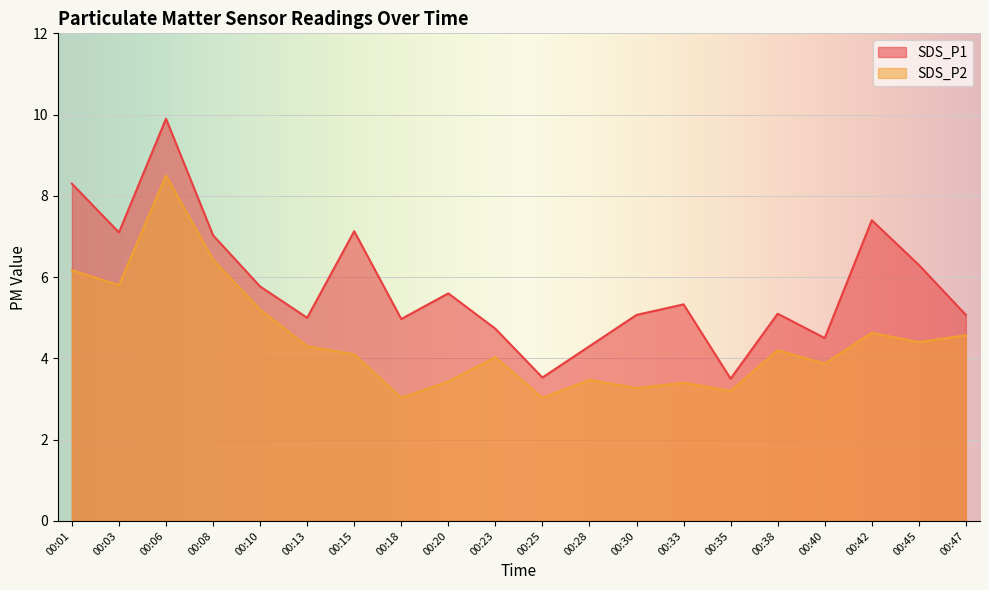

Which series has the largest total across all categories?

SDS_P1